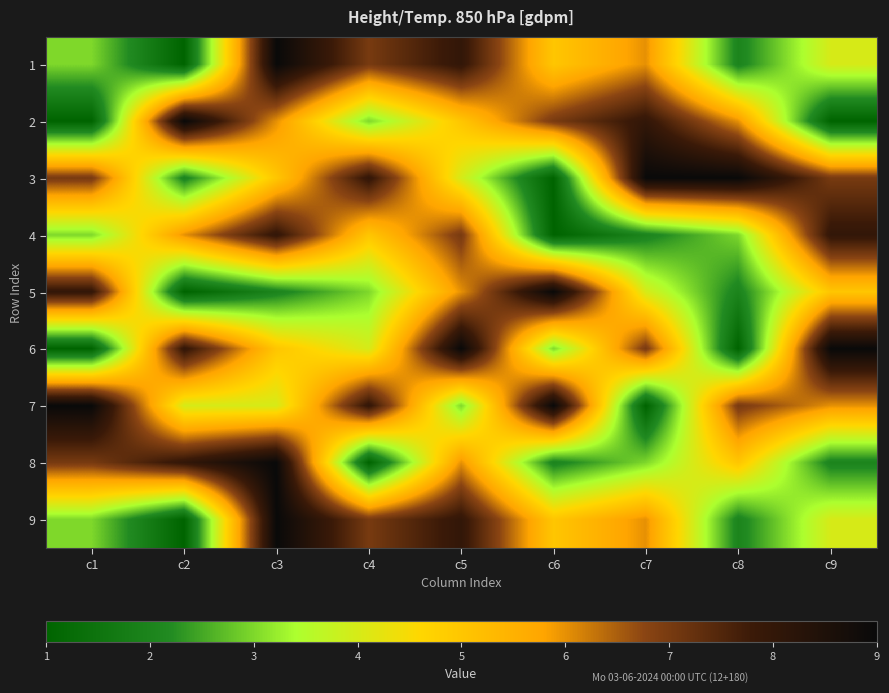

Reading left to right, transcribe all the data shown in this chart.

1: c1=3	c2=1	c3=9	c4=7	c5=8	c6=5	c7=6	c8=2	c9=4
2: c1=1	c2=9	c3=6	c4=3	c5=5	c6=7	c7=8	c8=6	c9=1
3: c1=7	c2=2	c3=5	c4=8	c5=4	c6=1	c7=9	c8=9	c9=7
4: c1=3	c2=6	c3=8	c4=5	c5=7	c6=1	c7=2	c8=3	c9=8
5: c1=8	c2=1	c3=2	c4=3	c5=6	c6=9	c7=4	c8=2	c9=5
6: c1=1	c2=8	c3=5	c4=4	c5=9	c6=3	c7=7	c8=1	c9=9
7: c1=9	c2=4	c3=4	c4=8	c5=3	c6=9	c7=1	c8=7	c9=6
8: c1=7	c2=8	c3=9	c4=1	c5=6	c6=2	c7=3	c8=5	c9=2
9: c1=3	c2=1	c3=9	c4=7	c5=8	c6=5	c7=6	c8=2	c9=4